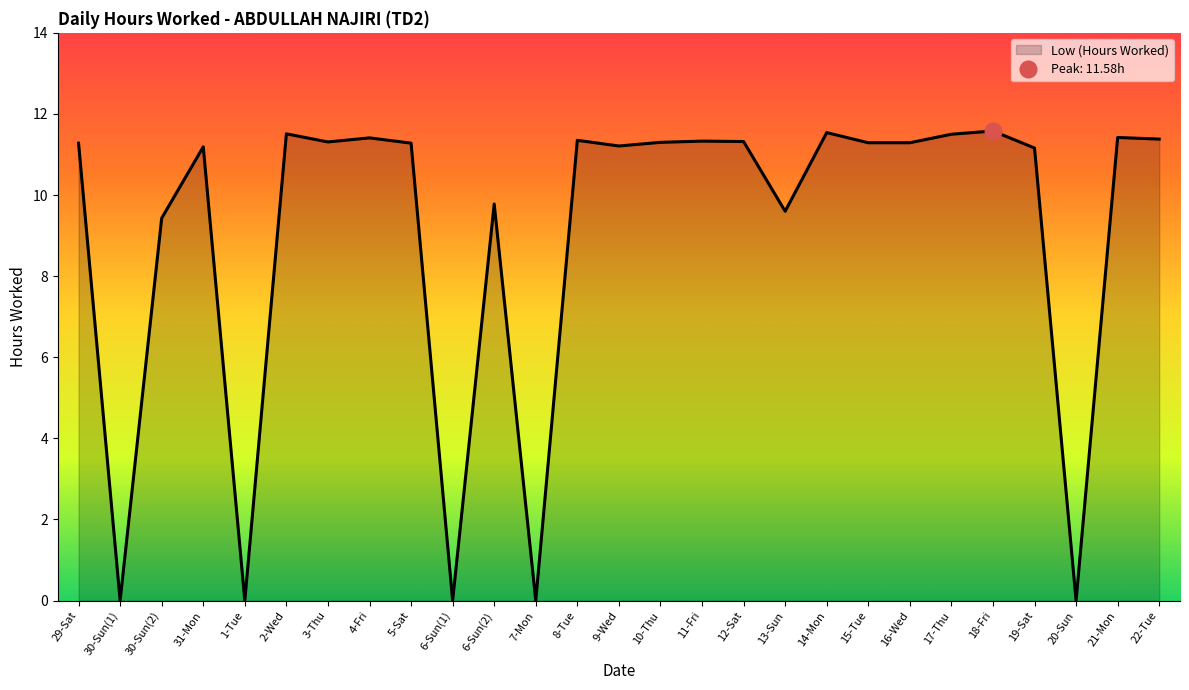

List the labels in order of value, smallest first.

30-Sun(1), 1-Tue, 6-Sun(1), 7-Mon, 20-Sun, 30-Sun(2), 13-Sun, 6-Sun(2), 19-Sat, 31-Mon, 9-Wed, 29-Sat, 5-Sat, 15-Tue, 16-Wed, 10-Thu, 3-Thu, 12-Sat, 11-Fri, 8-Tue, 22-Tue, 4-Fri, 21-Mon, 17-Thu, 2-Wed, 14-Mon, 18-Fri